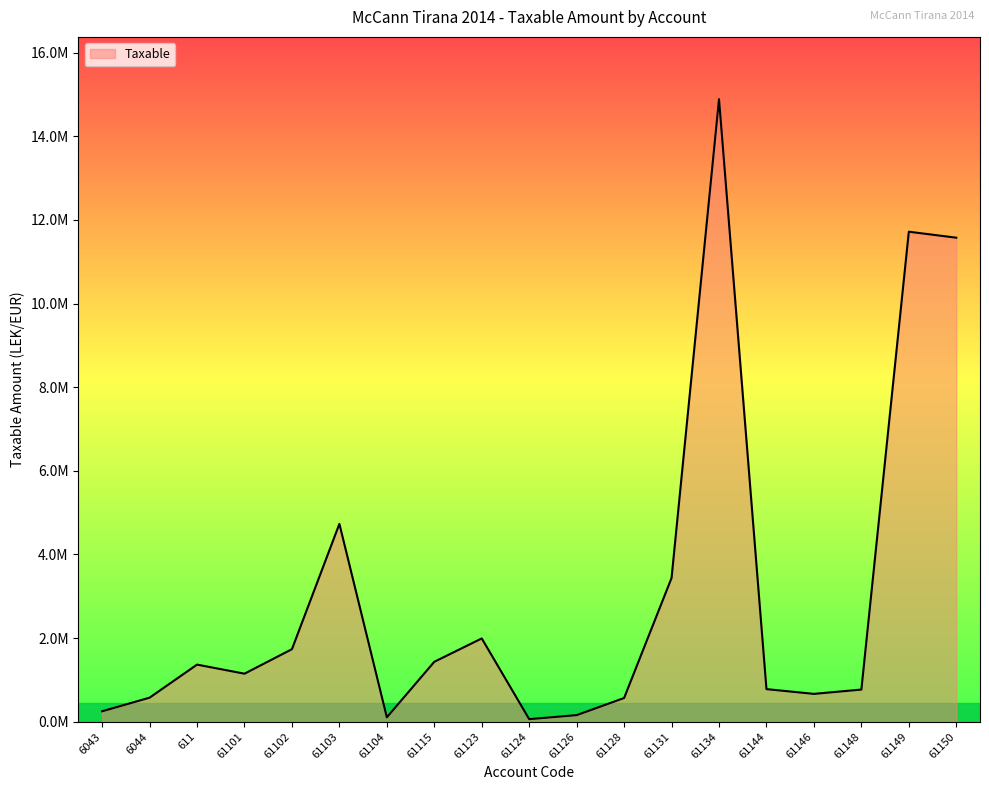

Does the chart have visible grid lines?

No